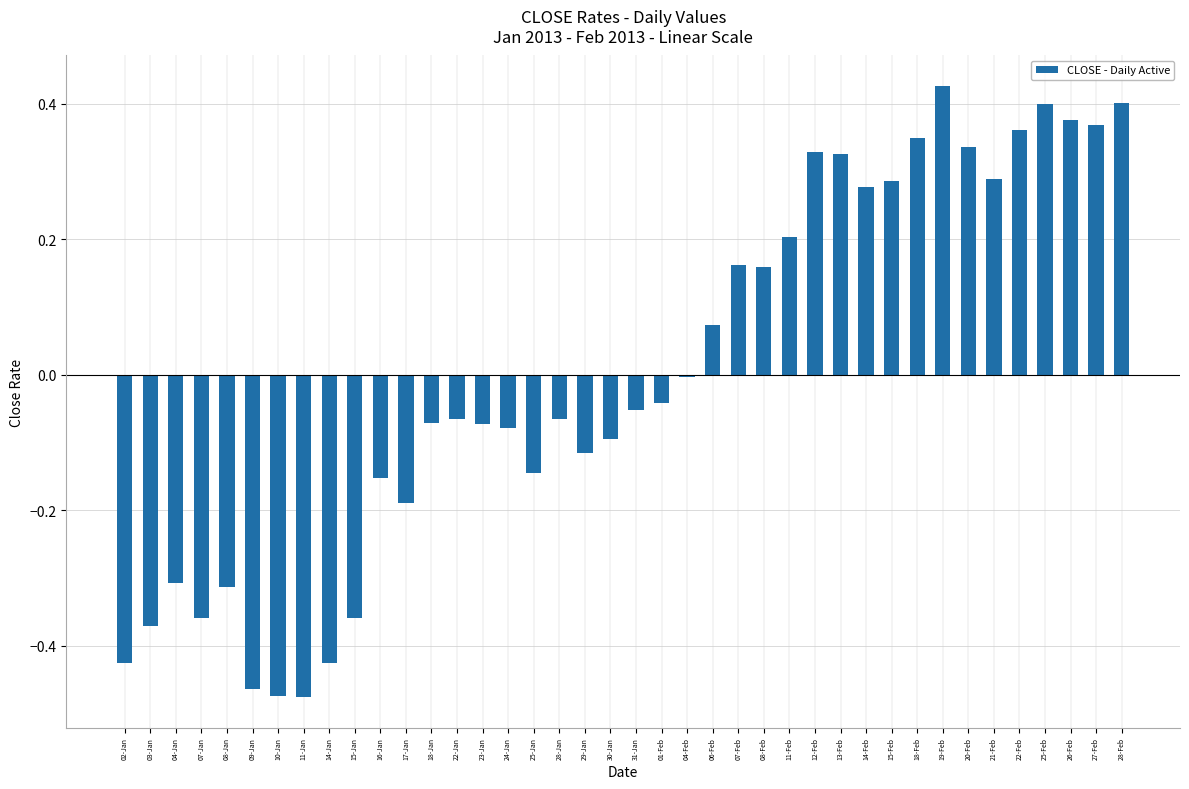

What is the difference between the values at 27-Feb and 14-Jan?

0.8